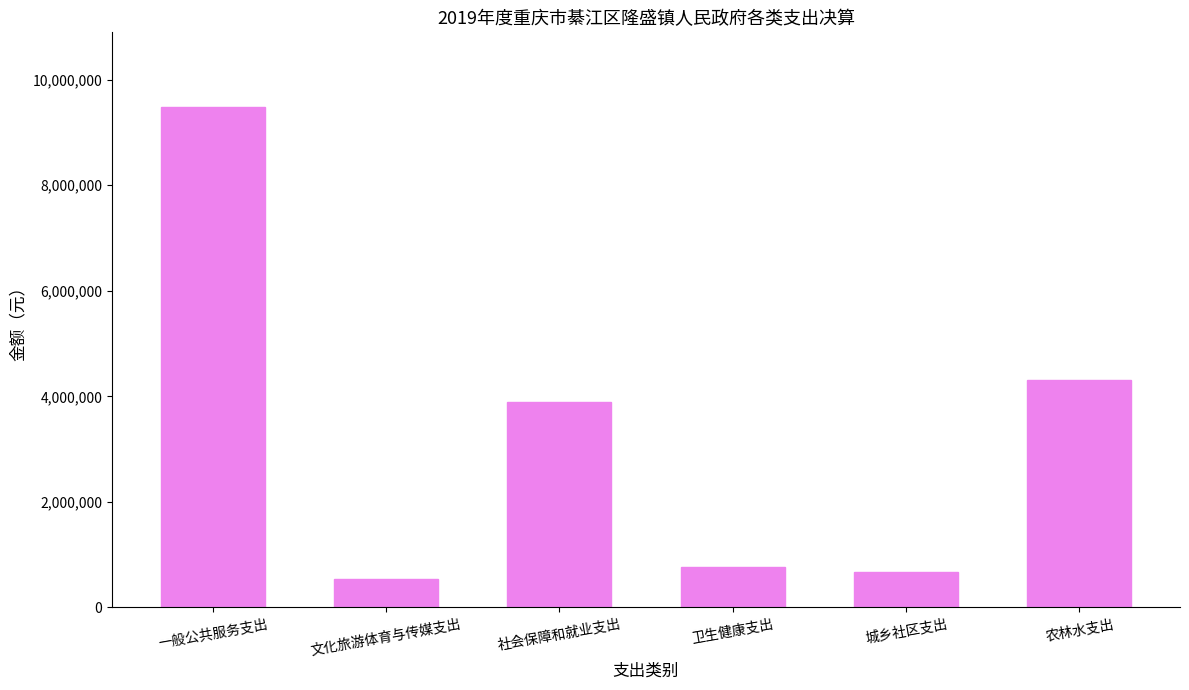

Which has a higher value, 文化旅游体育与传媒支出 or 社会保障和就业支出?

社会保障和就业支出